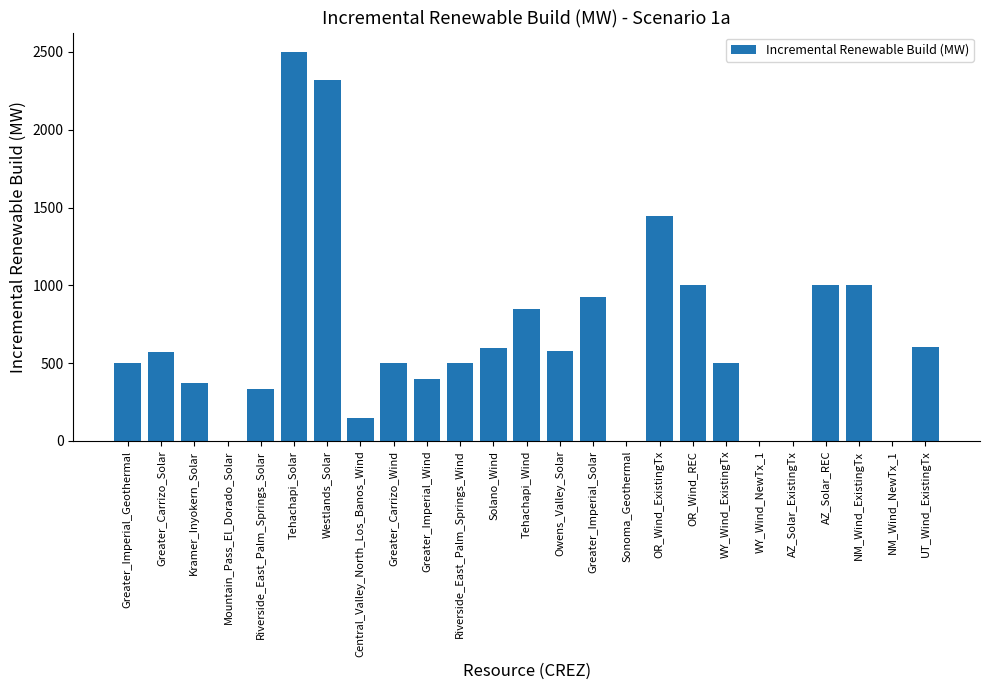

How many series are shown in this chart?

1